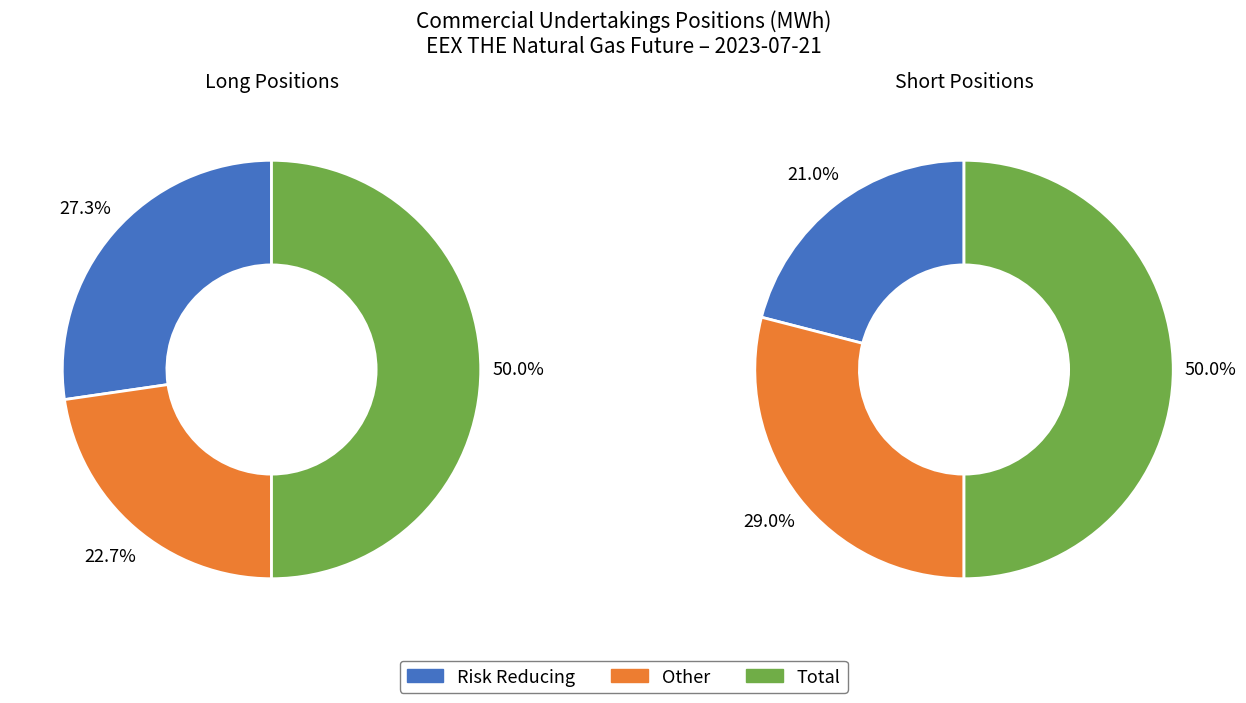

Rank the categories by value from lowest to highest.

Other (Long), Risk reducing (Long), Total Long